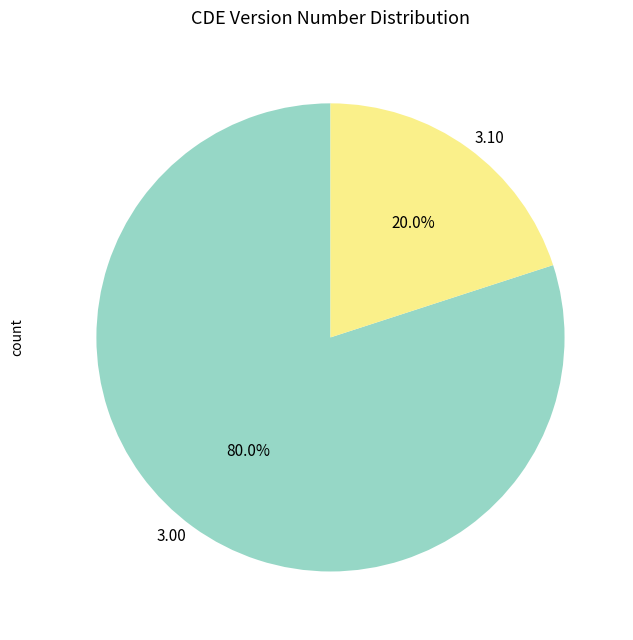

Which category has the smallest portion of the pie?

3.10